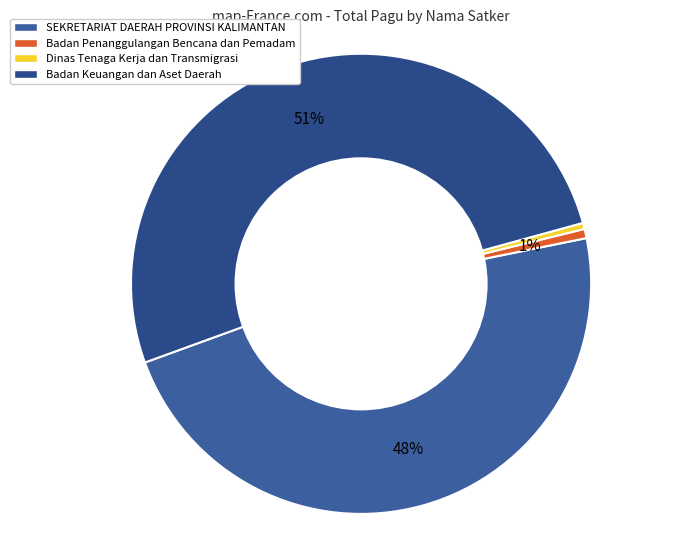

Is there a majority slice in this chart?

Yes